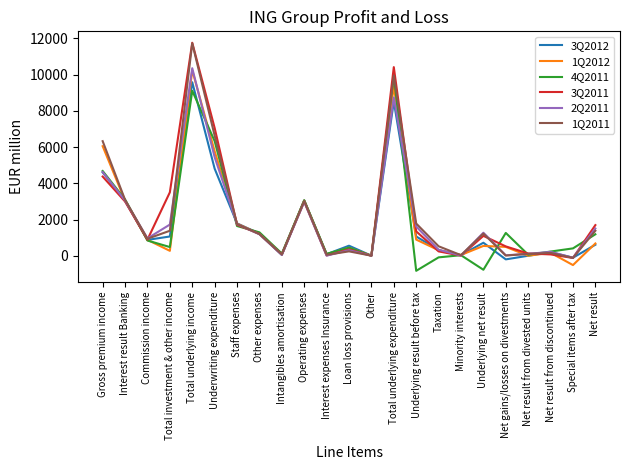

What is the smallest value displayed?

-832